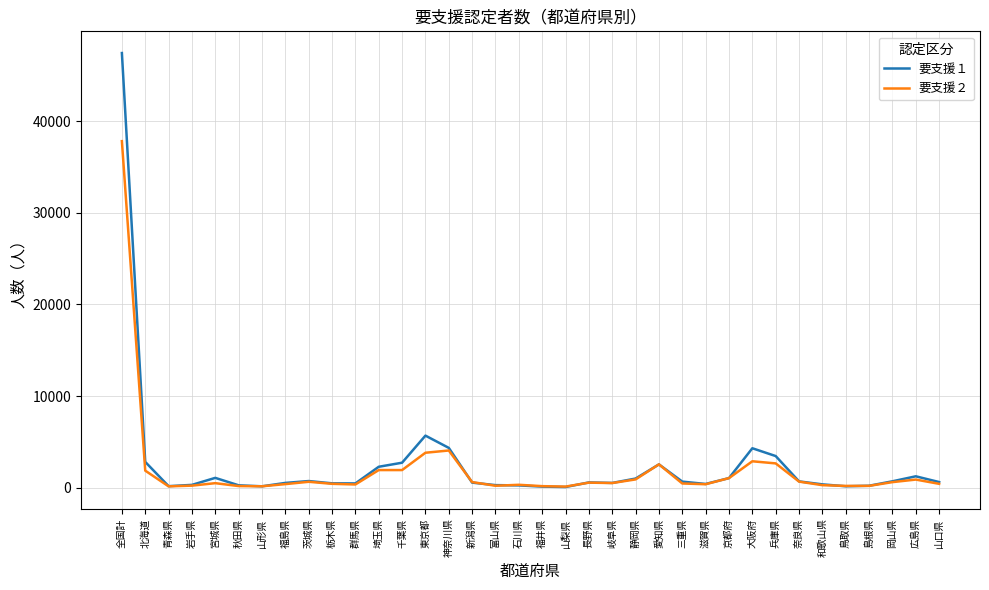

The 要支援１ series shows 2734 at 千葉県. True or false?

True